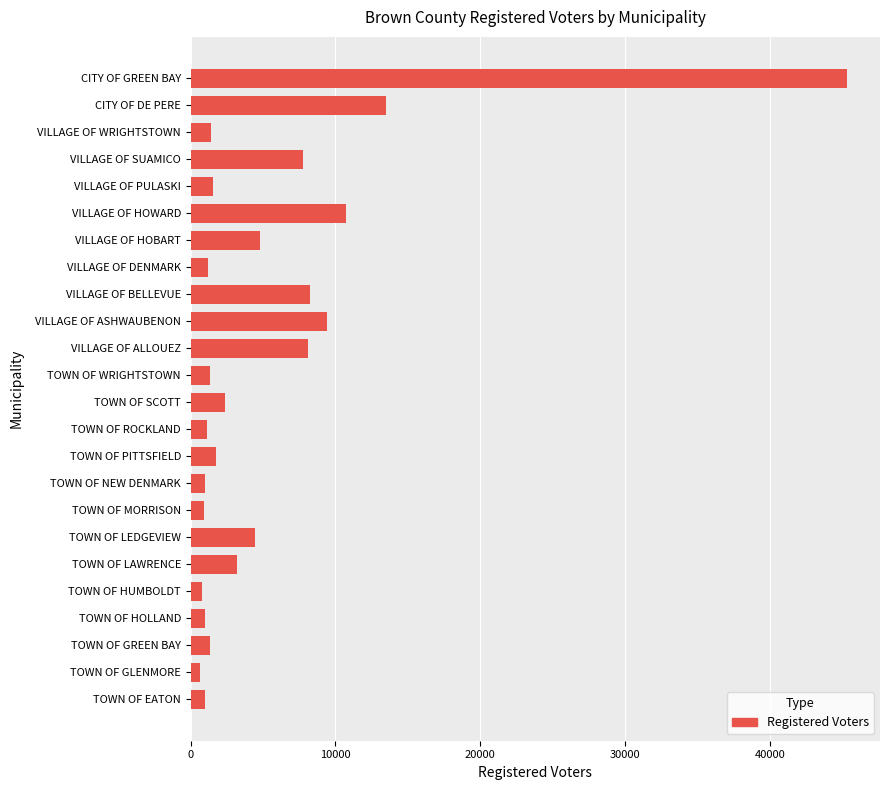

Does the chart contain any negative values?

No